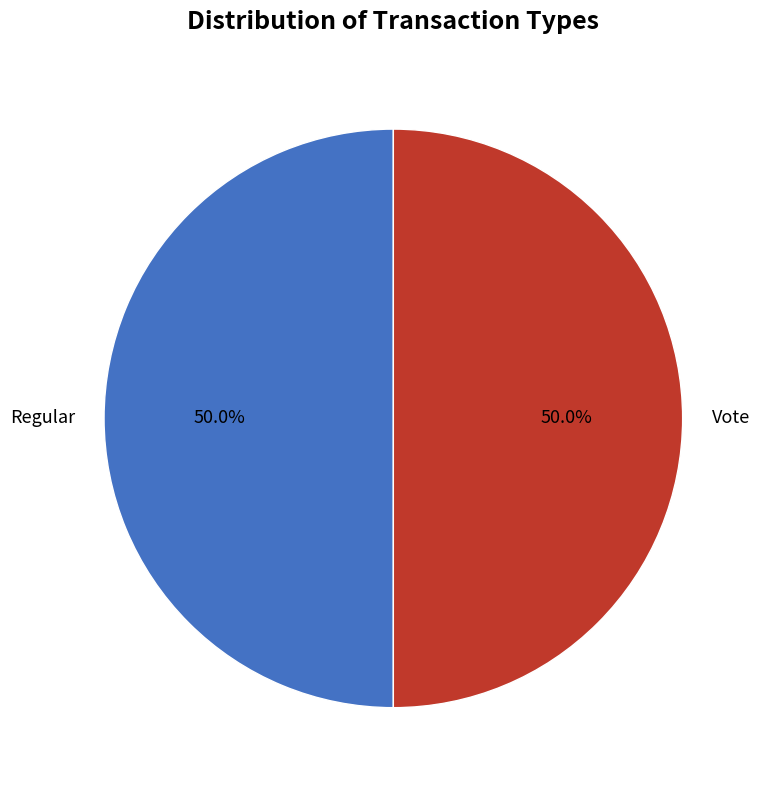

What percentage is NOT represented by Vote?

50.0%